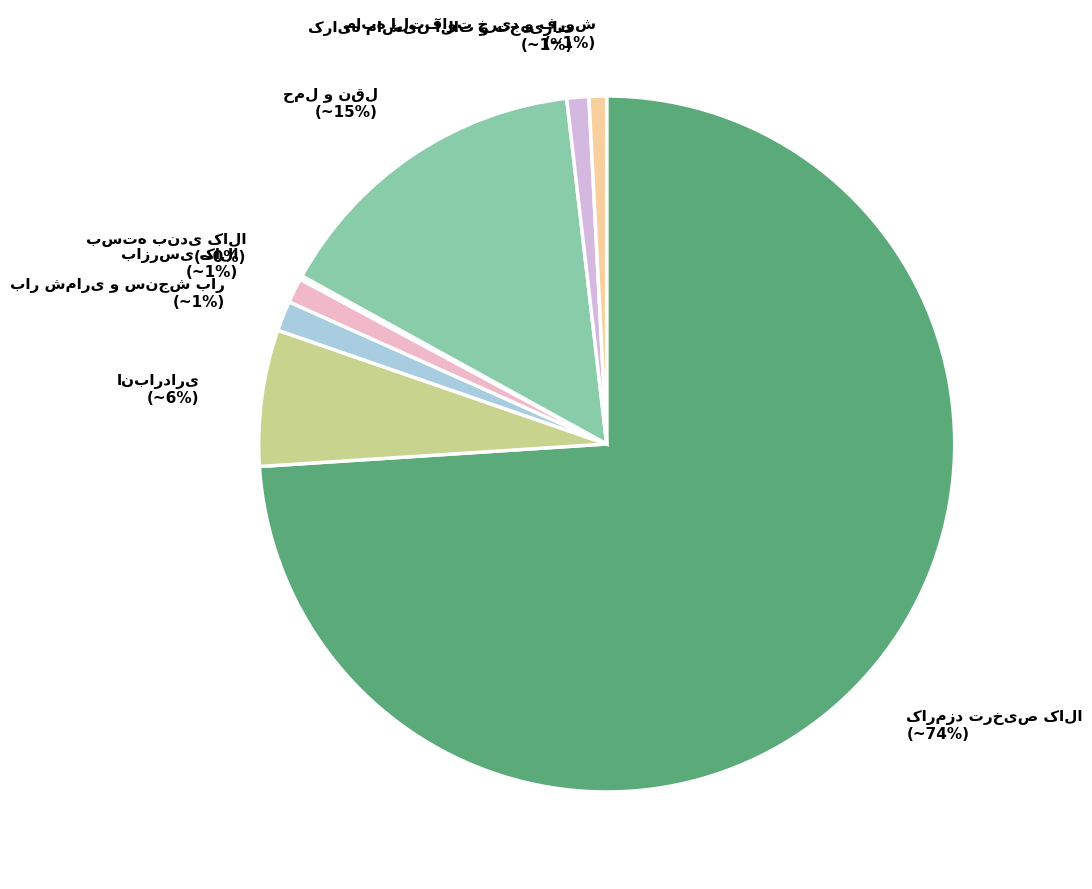

Does any single category account for the majority?

Yes